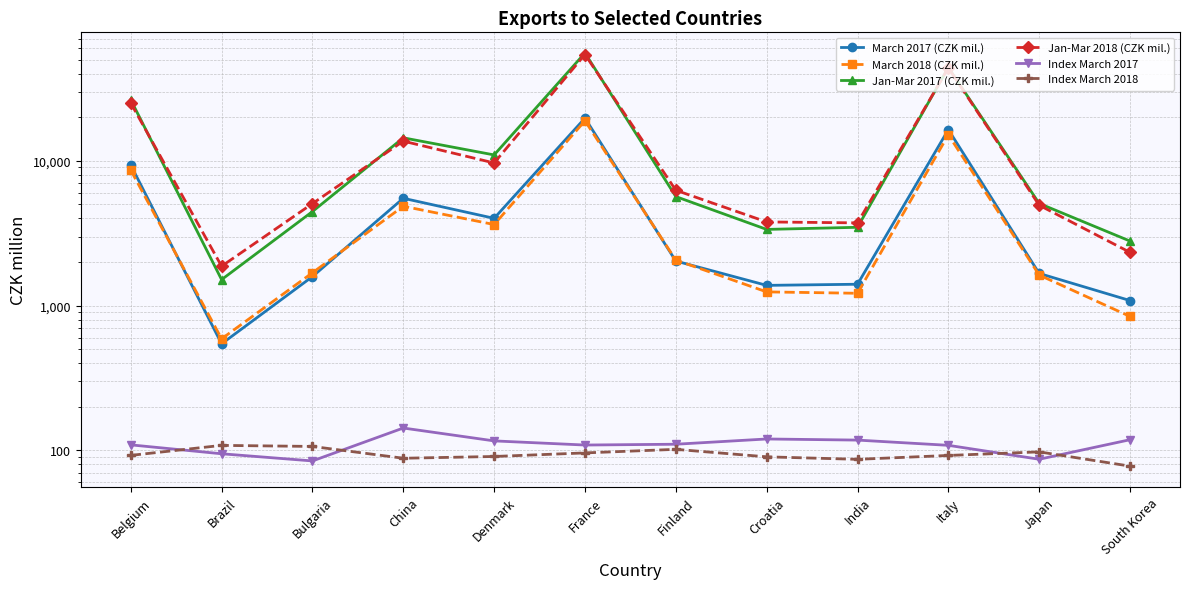

Count the number of categories in the chart.

12